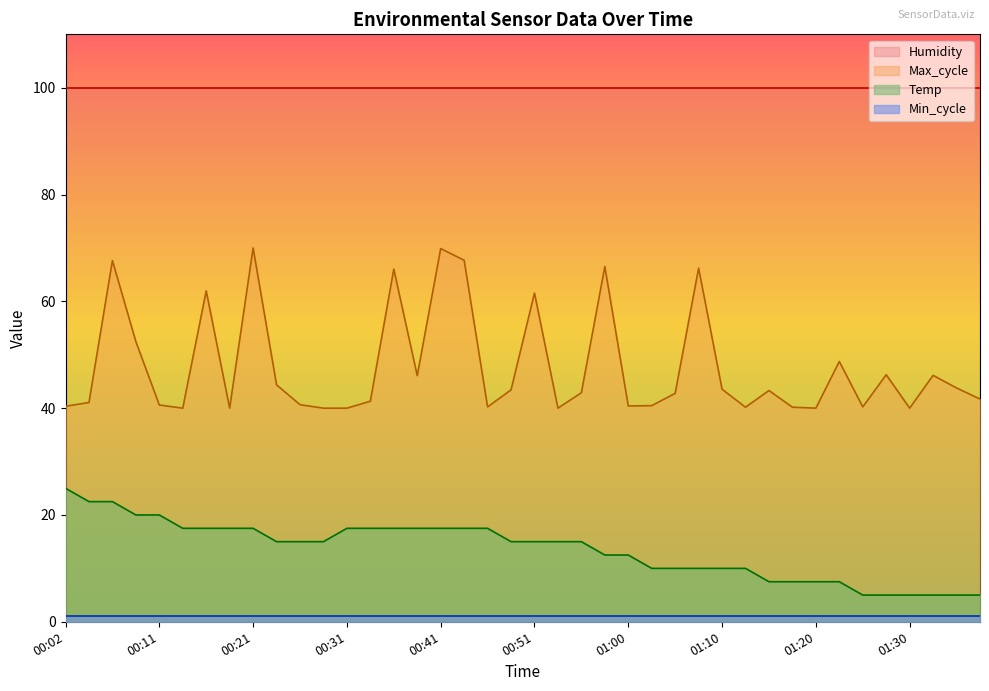

Rank the categories by Temp value from lowest to highest.

01:25, 01:27, 01:30, 01:32, 01:35, 01:37, 01:15, 01:18, 01:20, 01:22, 01:03, 01:05, 01:08, 01:10, 01:13, 00:58, 01:00, 00:24, 00:26, 00:28, 00:48, 00:51, 00:53, 00:56, 00:14, 00:16, 00:19, 00:21, 00:31, 00:33, 00:36, 00:38, 00:41, 00:43, 00:46, 00:09, 00:11, 00:04, 00:06, 00:02